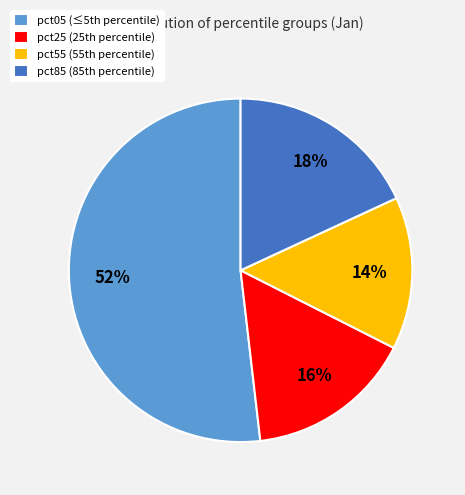

To the nearest percent, what is the average slice percentage?

25%